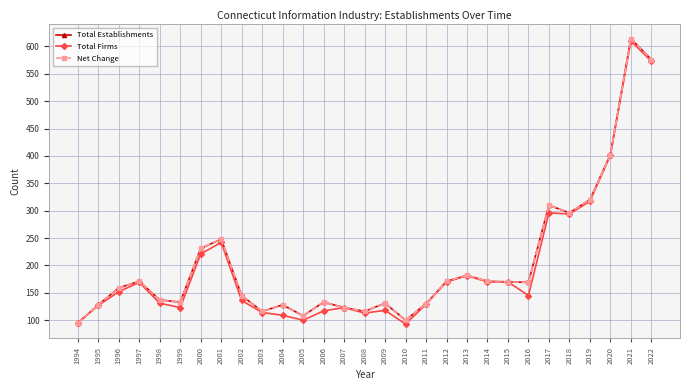

Is this an area chart (filled region under the line)?

No